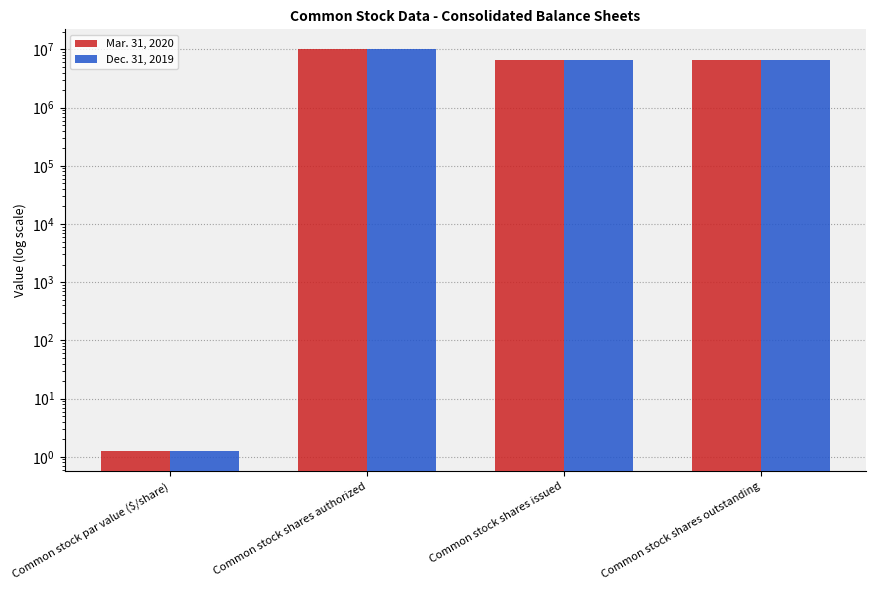

Which series has the largest total across all categories?

Mar. 31, 2020